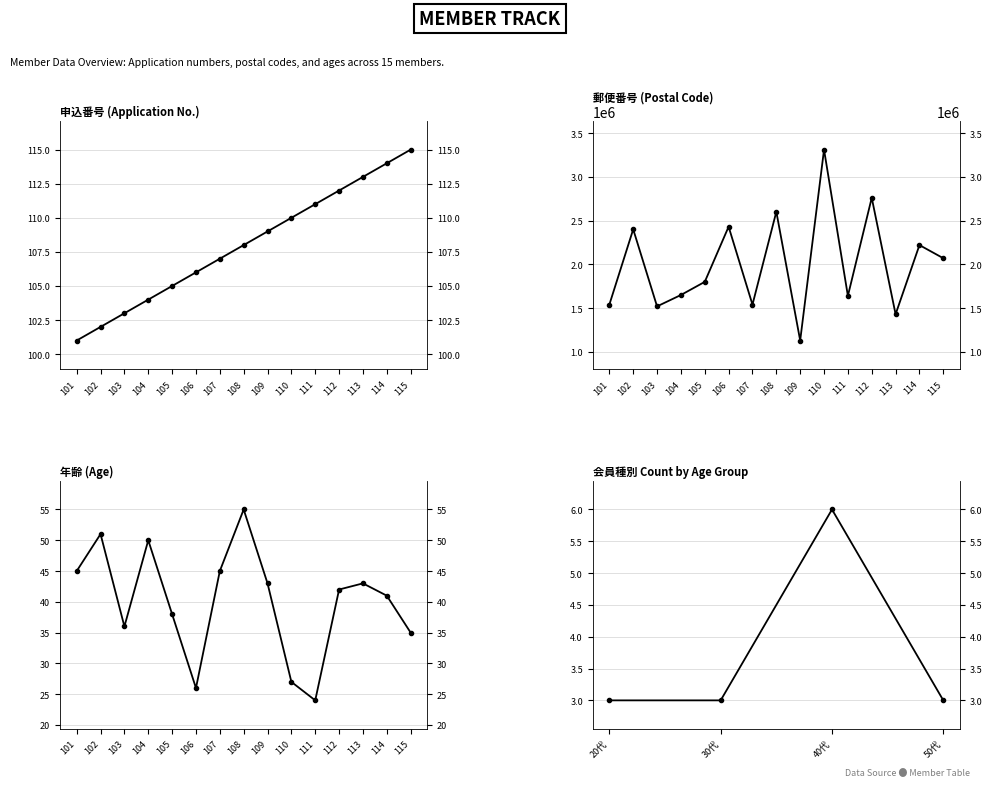

Count the number of categories in the chart.

15